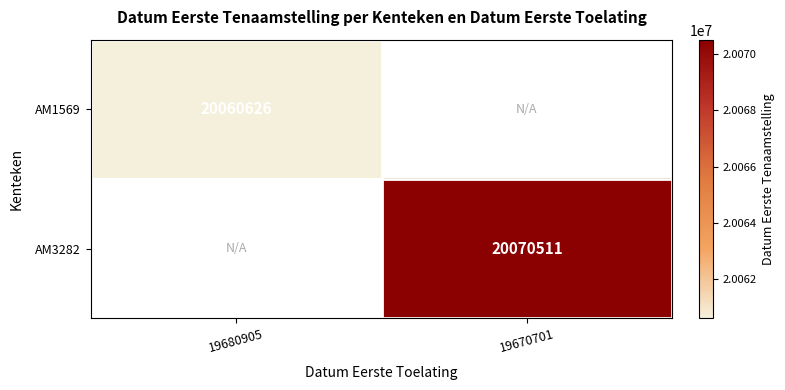

The AM3282 series shows 35601012 at 19670701. True or false?

False